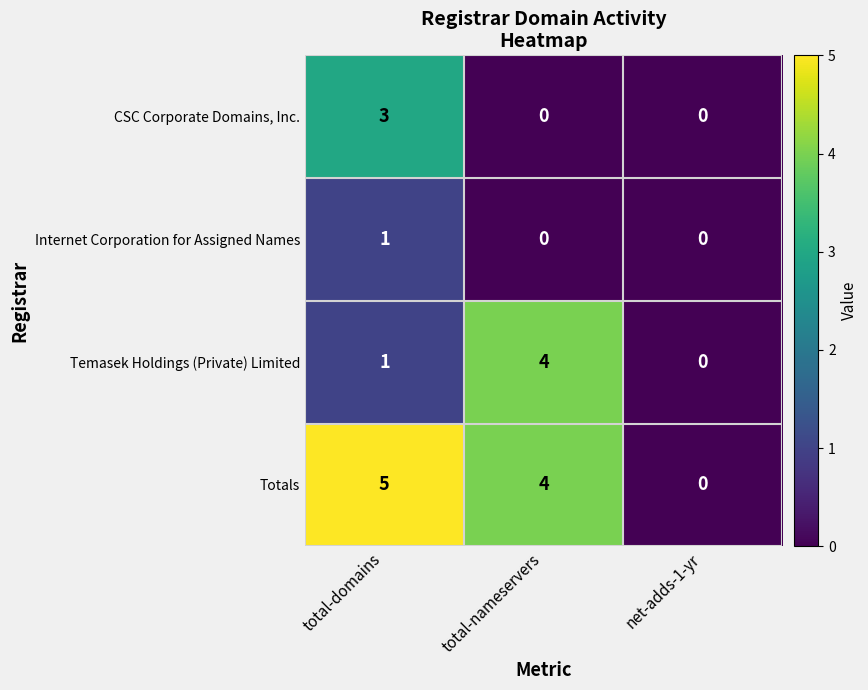

Which label corresponds to the largest value in the chart?

total-domains